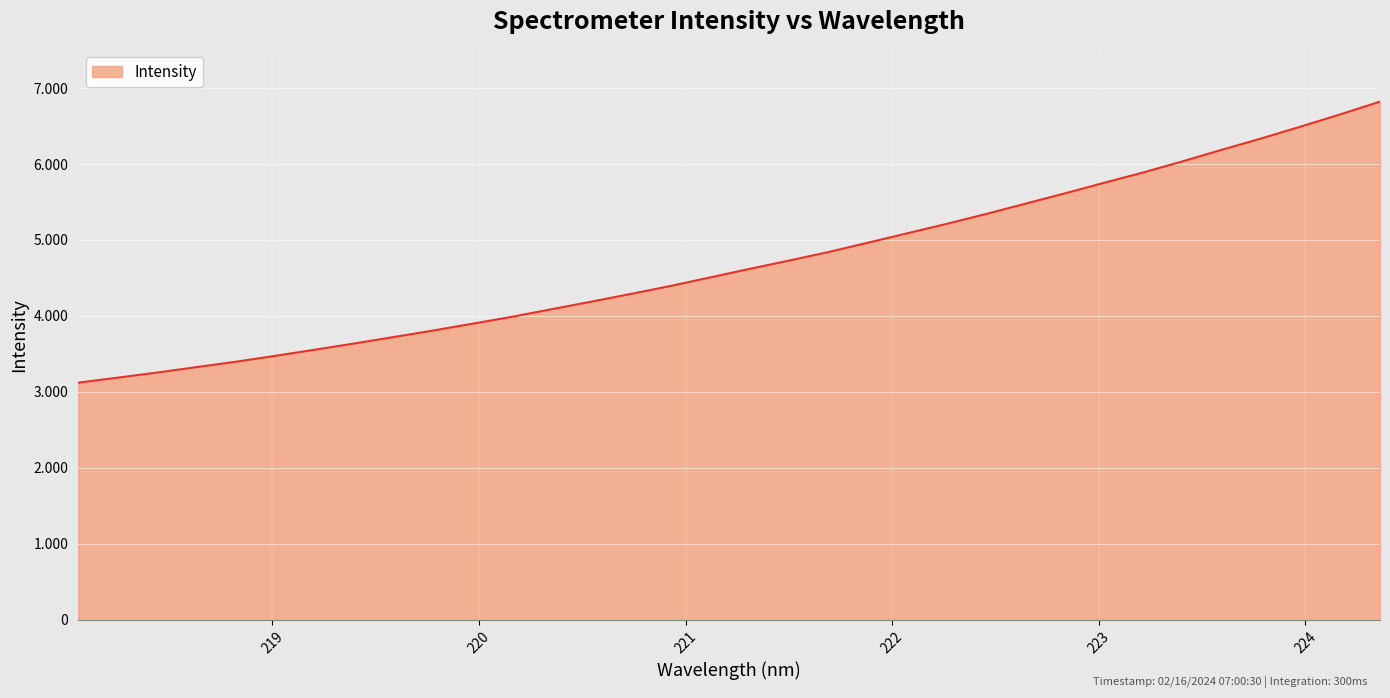

Does the chart have visible grid lines?

Yes